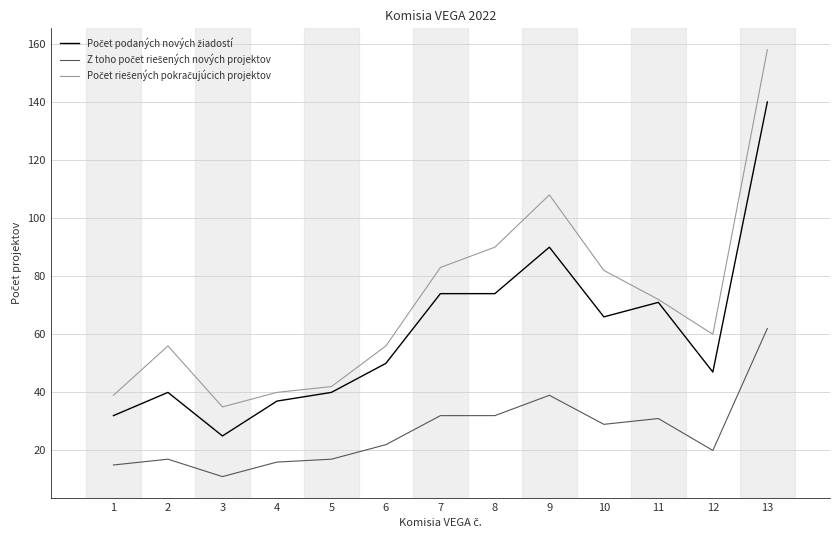

At which category is the sum across all series the highest?

13